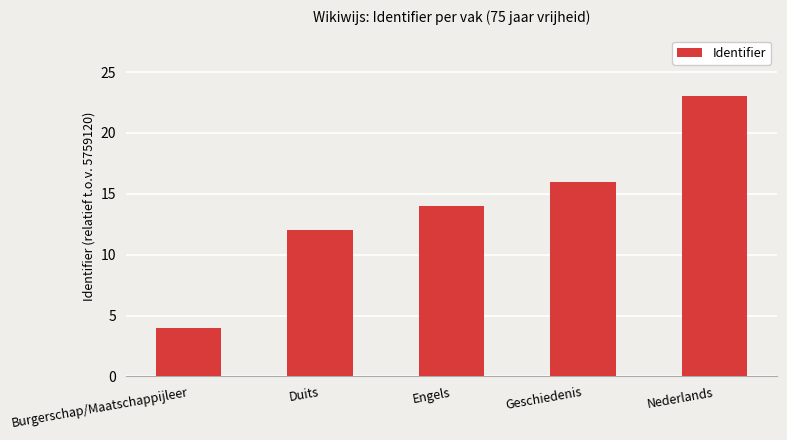

What position from the left is Burgerschap/Maatschappijleer?

1